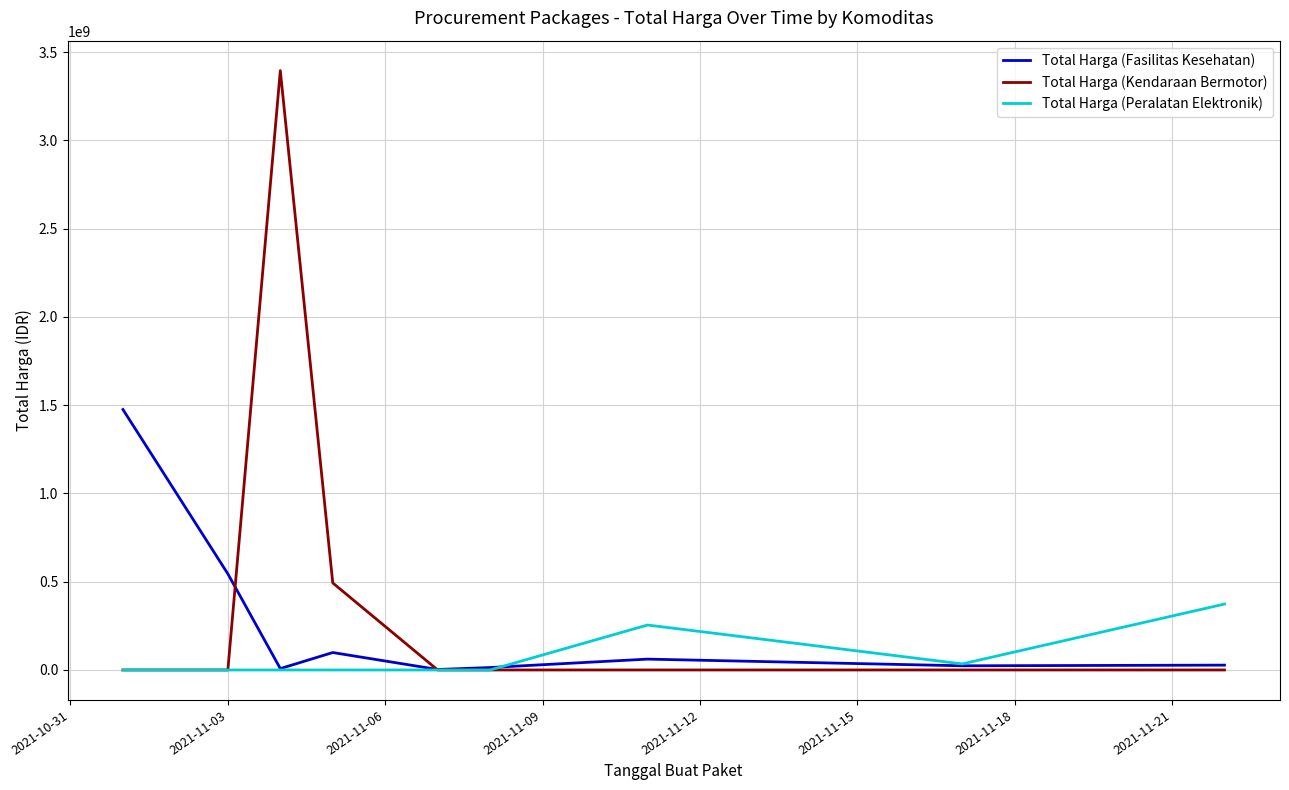

What is the maximum value for Total Harga (Peralatan Elektronik)?

373404000